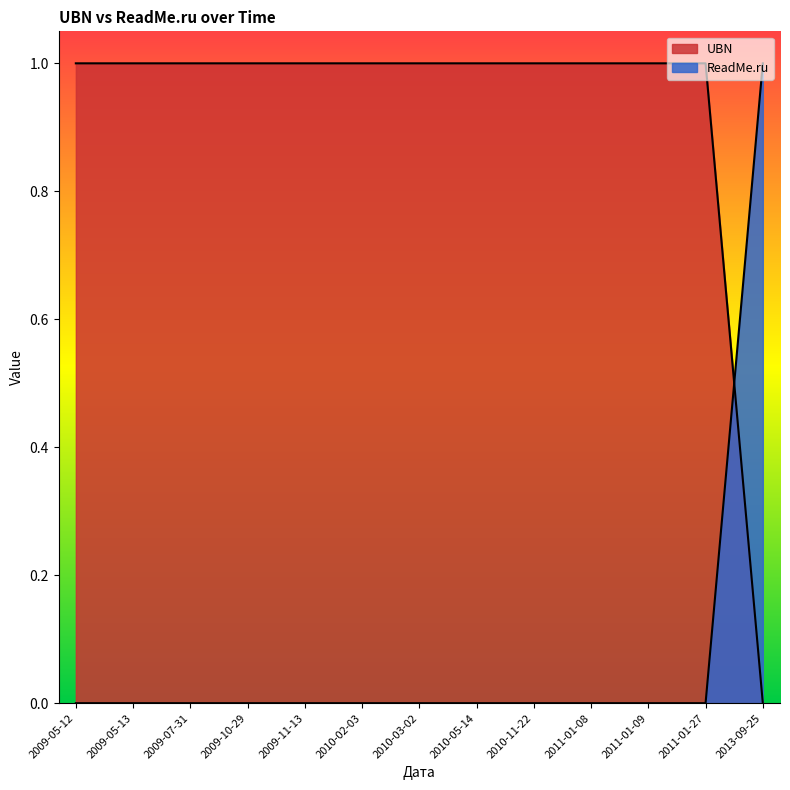

Which series has the widest spread of values?

UBN